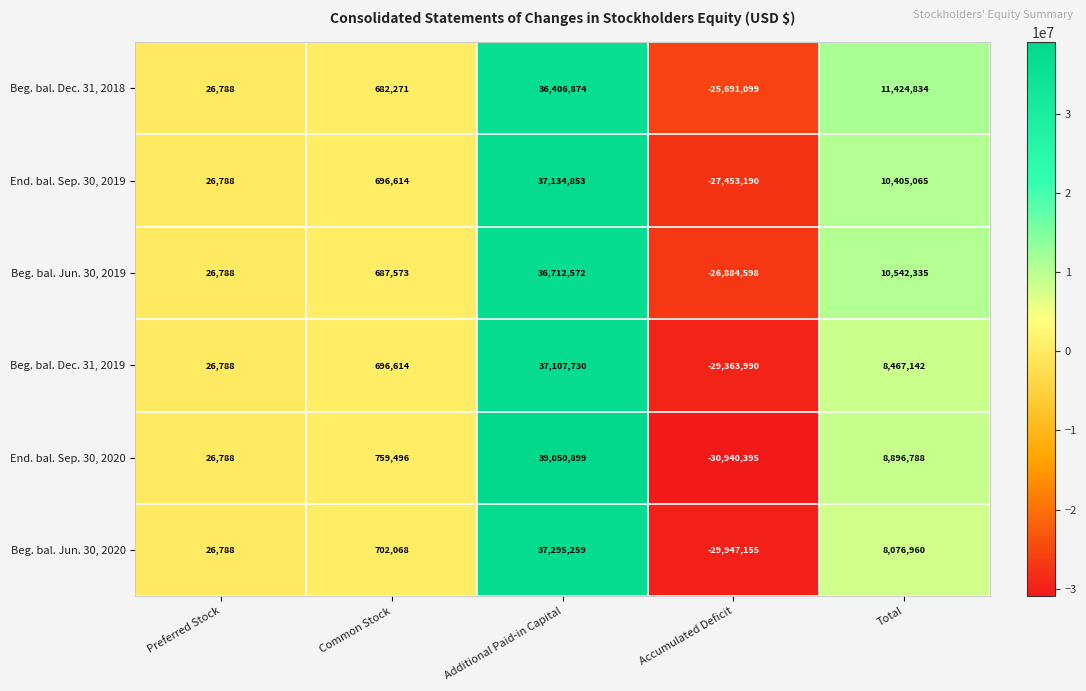

Which series has the largest total across all categories?

Beg. bal. Dec. 31, 2018